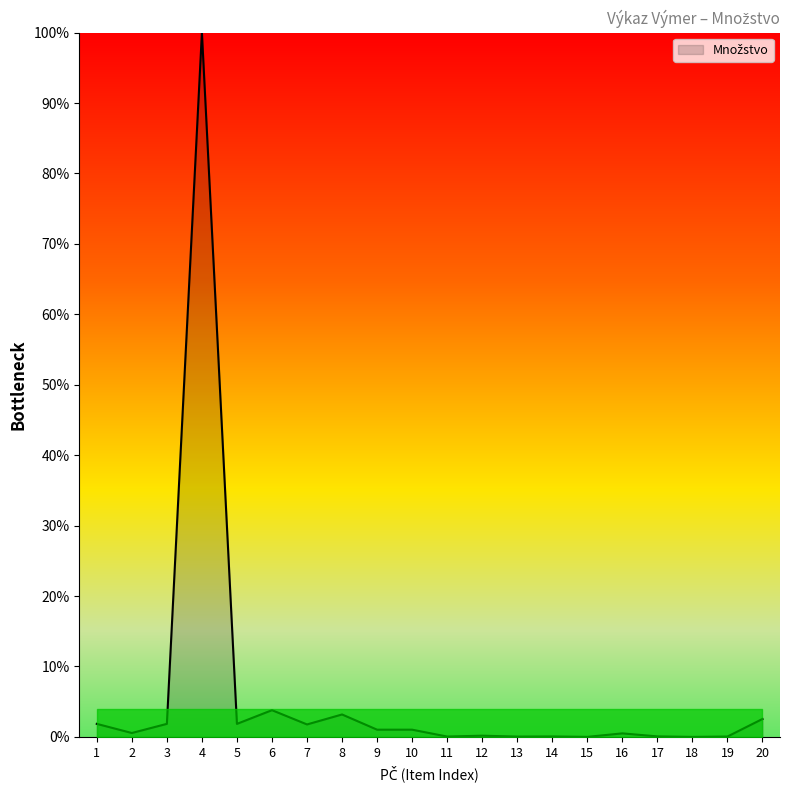

The chart shows a value of 0.0 at 18. True or false?

True